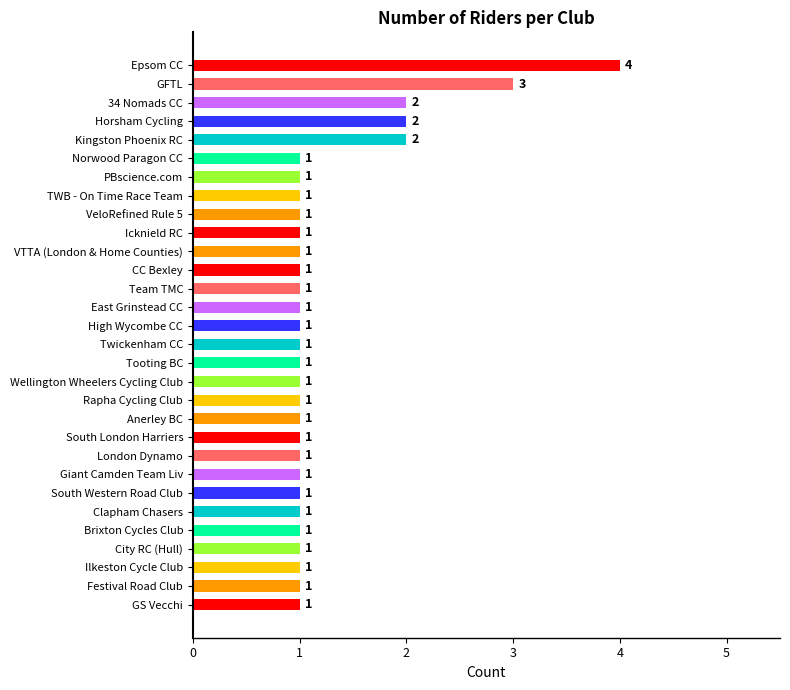

Does the chart contain any negative values?

No